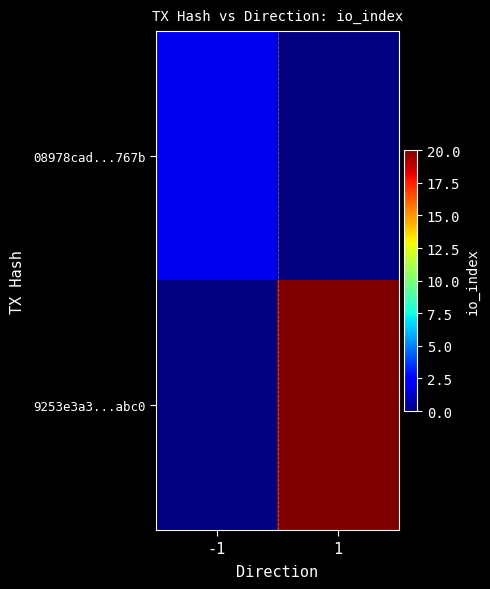

What value does the 9253e3a3...abc0 series have at 1?

20.0